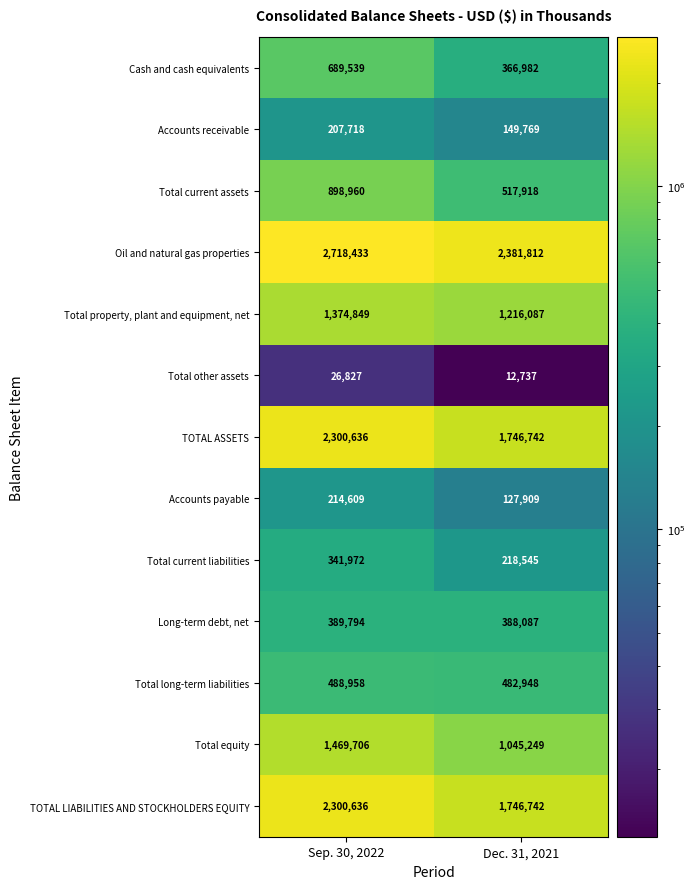

At how many categories does at least one series exceed 356111?

2